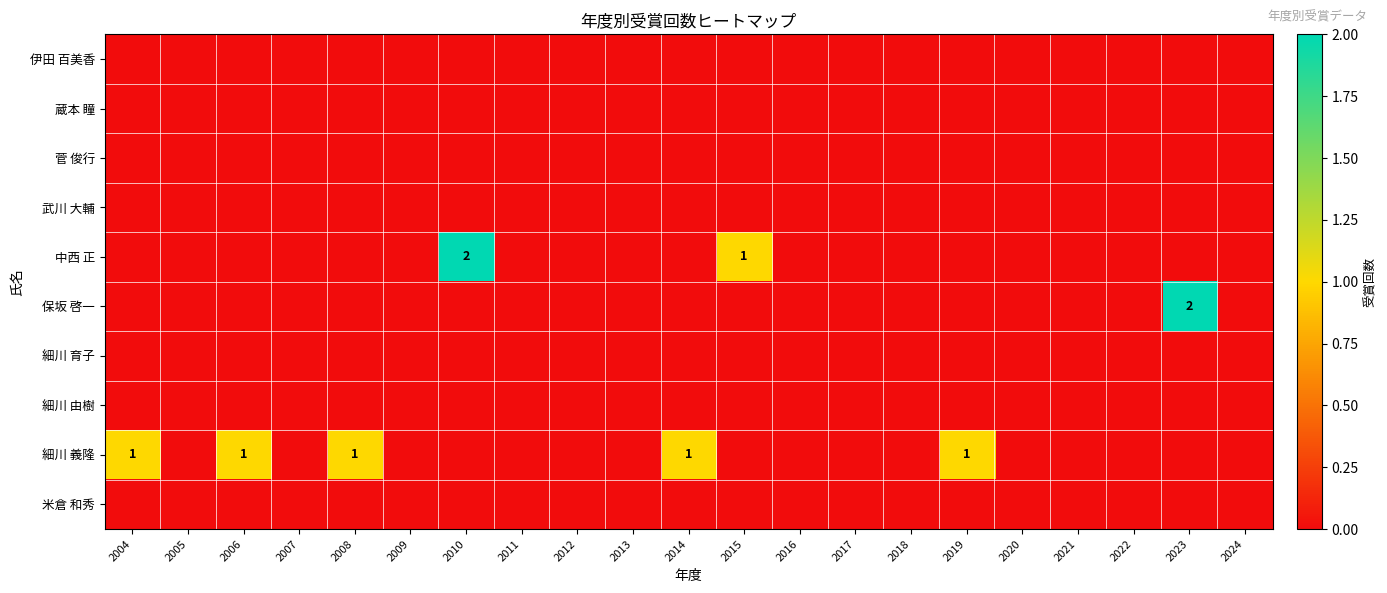

How many data points in 細川 義隆 are above 0?

5